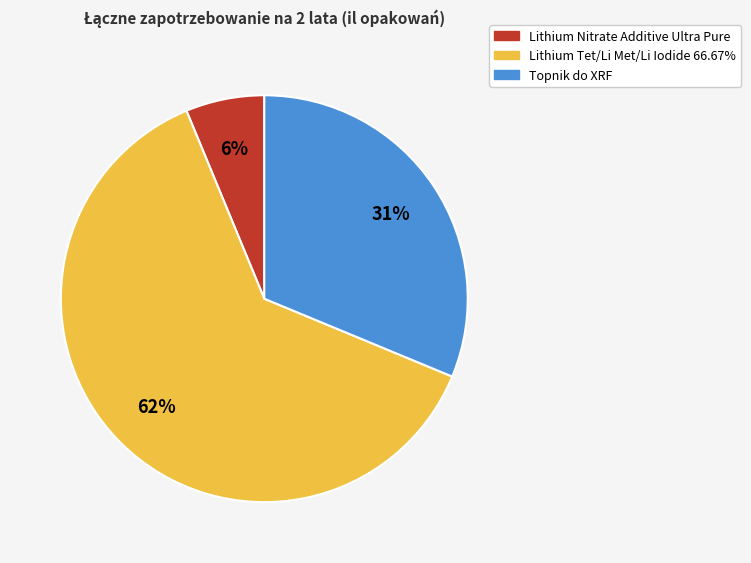

What is the smallest slice in the pie chart?

Lithium Nitrate Additive Ultra Pure